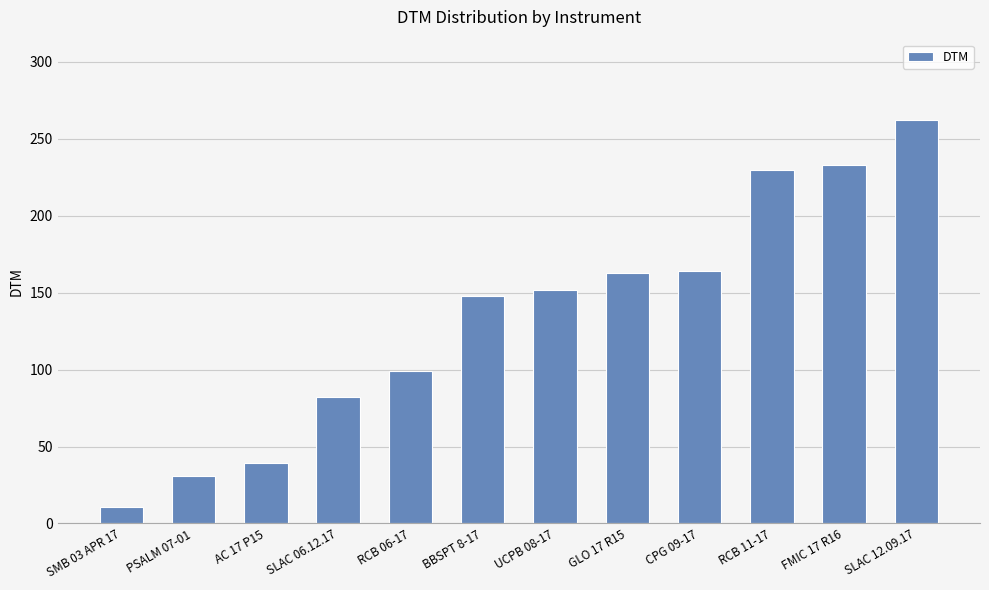

What is the label of the 10th bar from the right?

AC 17 P15